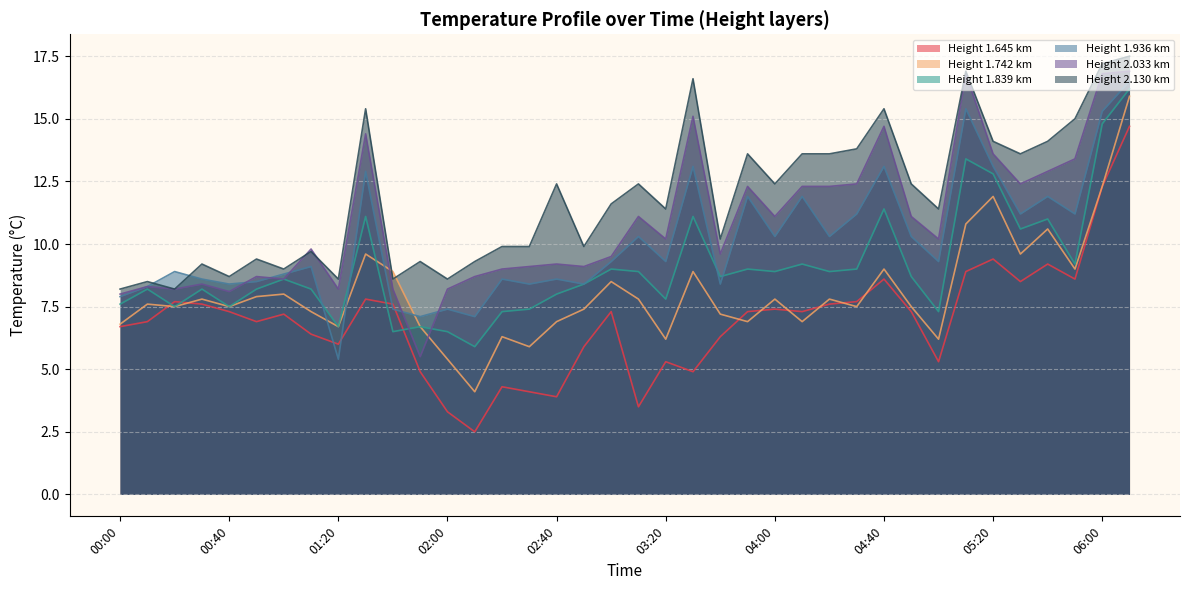

What is the difference between the maximum and minimum values in the 1.936 series?

11.1